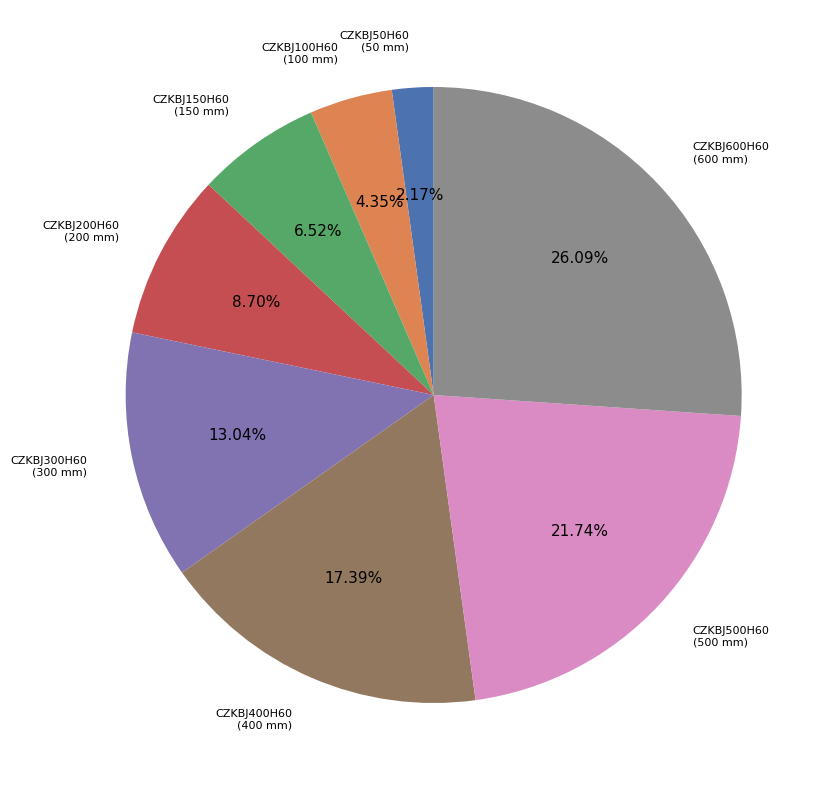

What portion of the pie excludes CZKBJ150H60?

93.5%